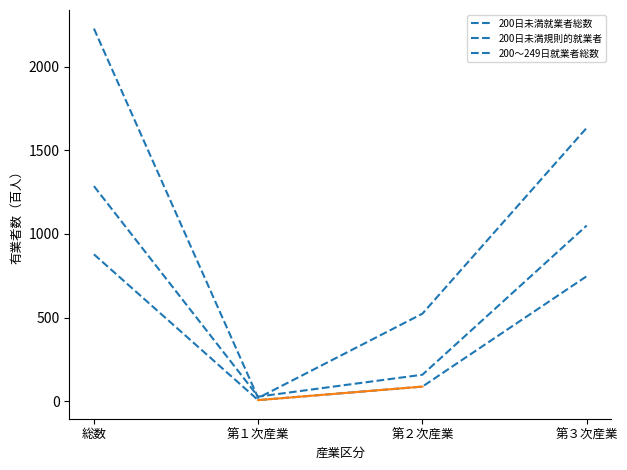

Reading right to left, list all the values displayed in this chart.

200日未満就業者総数: 1050	158	27	1286
200日未満規則的就業者: 747	87	6	878
200～249日就業者総数: 1634	523	19	2228